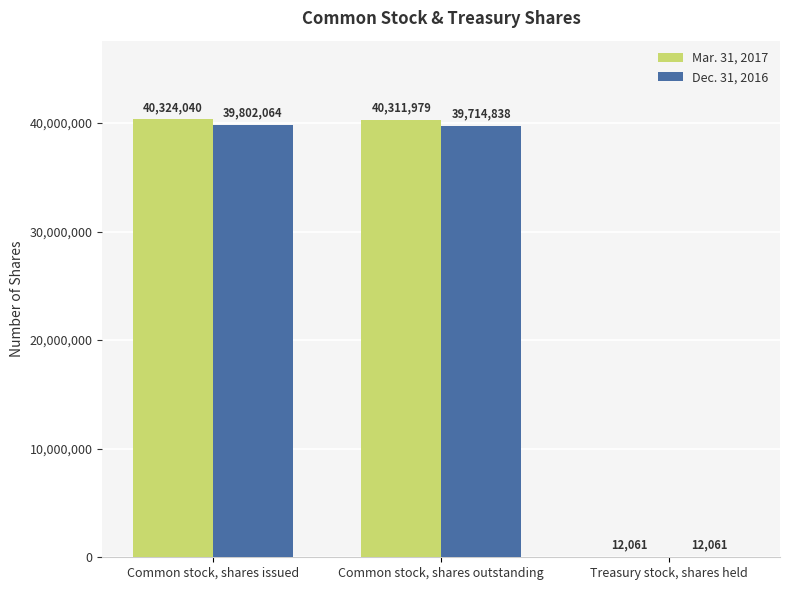

At which label does Dec. 31, 2016 reach its peak?

Common stock, shares issued